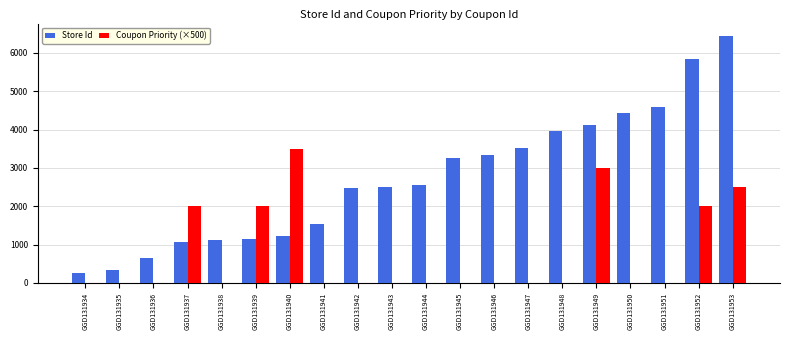

What is the average value of the Coupon Priority (×500) series?

750